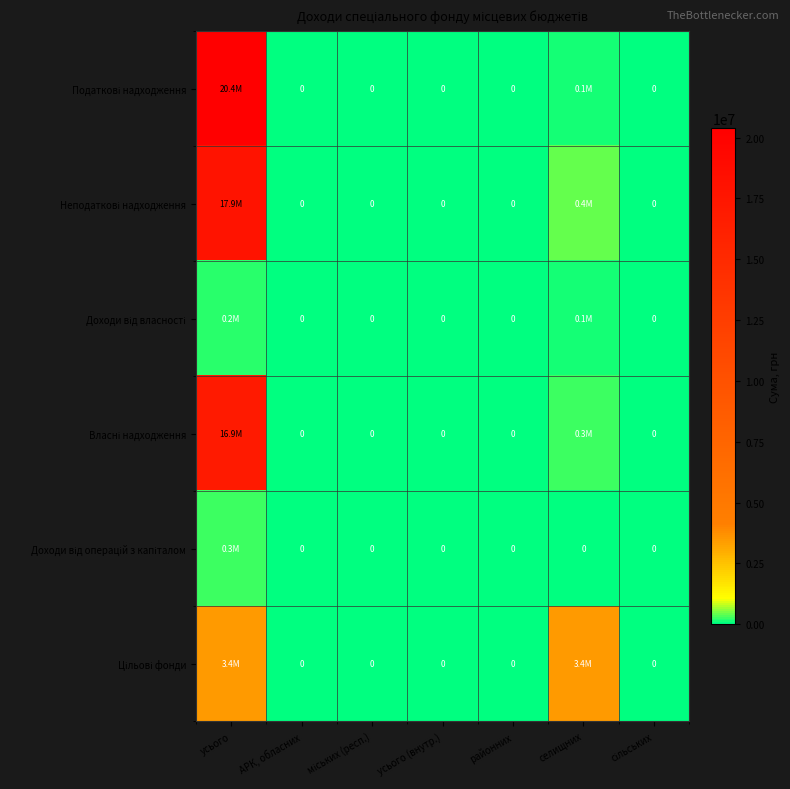

At how many categories does at least one series exceed 16955316?

1